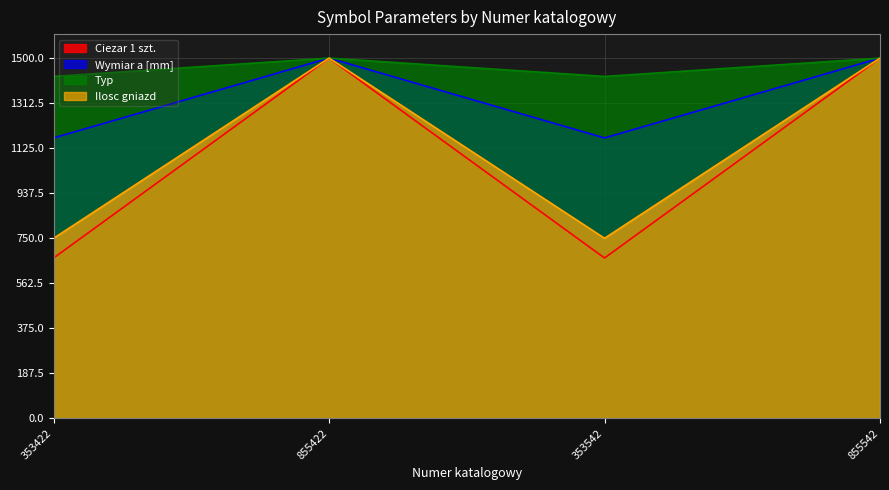

At 855542, list the series in order from smallest to largest.

Ciezar 1 szt., Wymiar a [mm], Typ, Ilosc gniazd